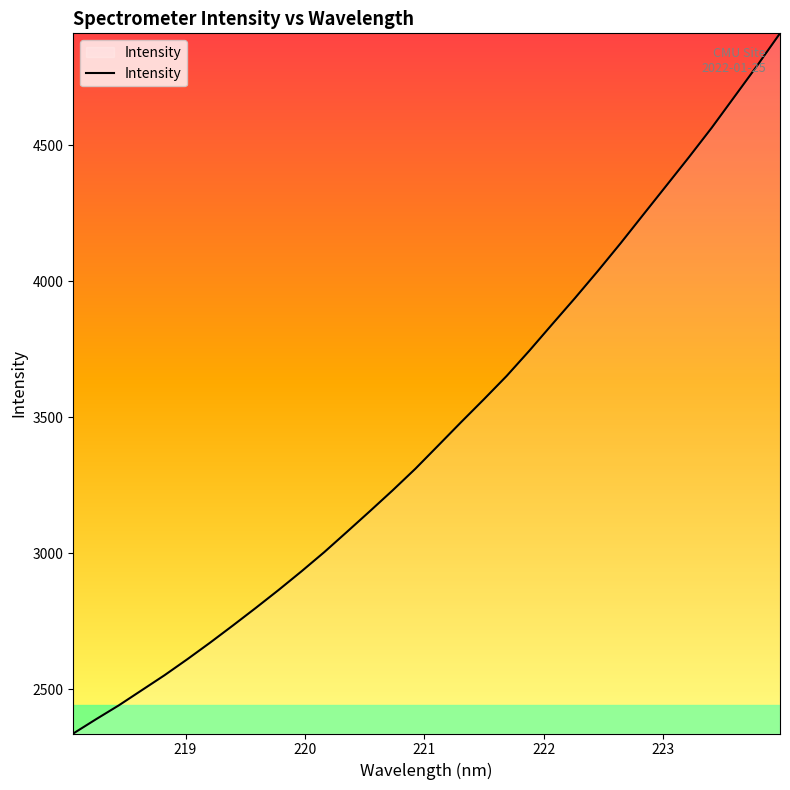

What is the greatest value displayed?

4911.8